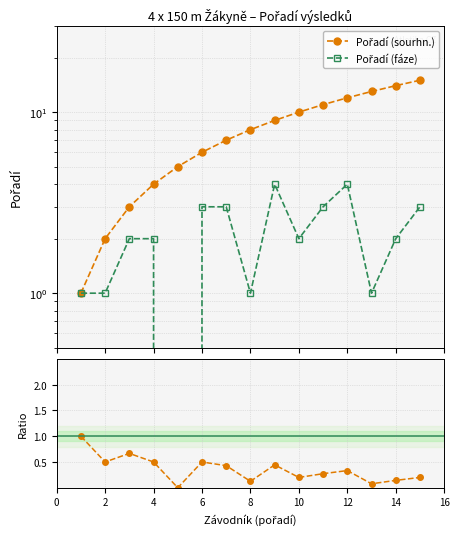

How many data points in Pořadí (sourhn.) are less than 8?

7